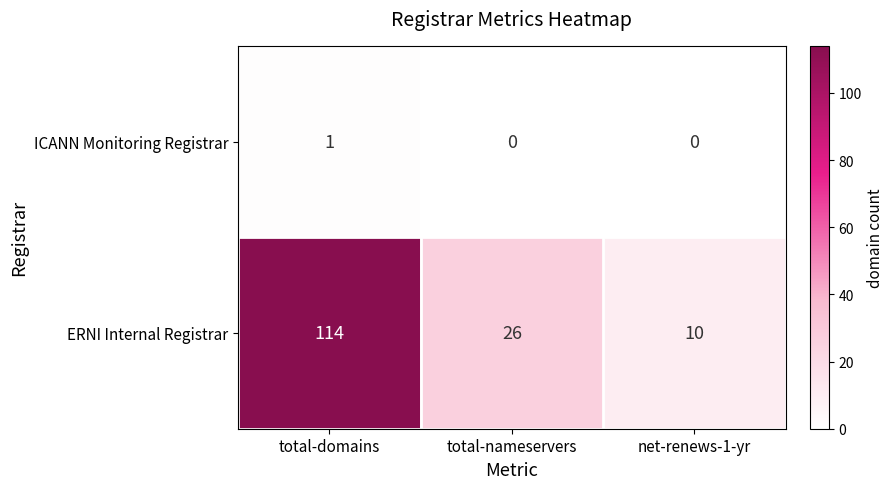

True or false: ERNI Internal Registrar has a value of 10 at net-renews-1-yr.

True